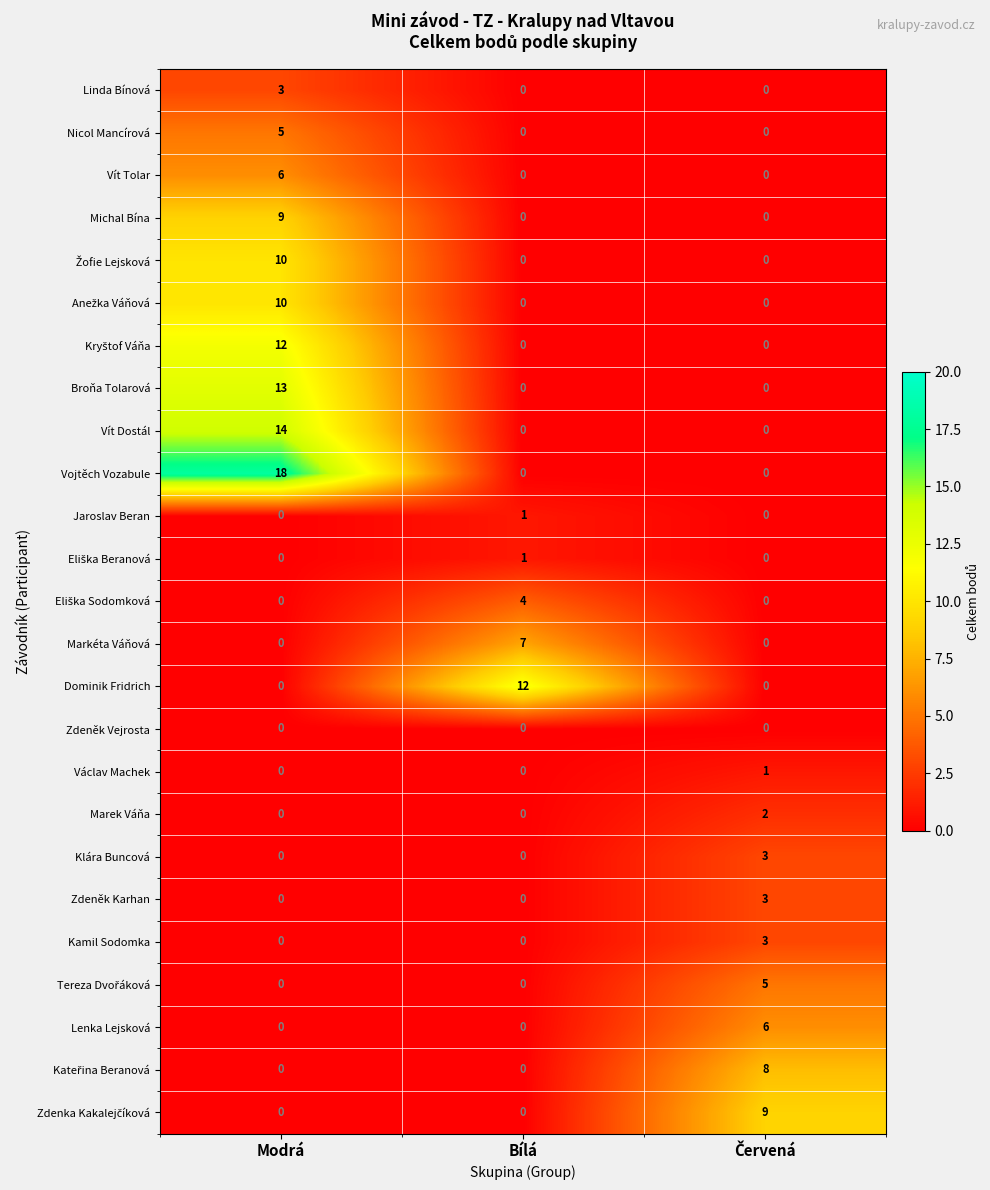

The Vojtěch Vozabule series shows 0 at Bílá. True or false?

True